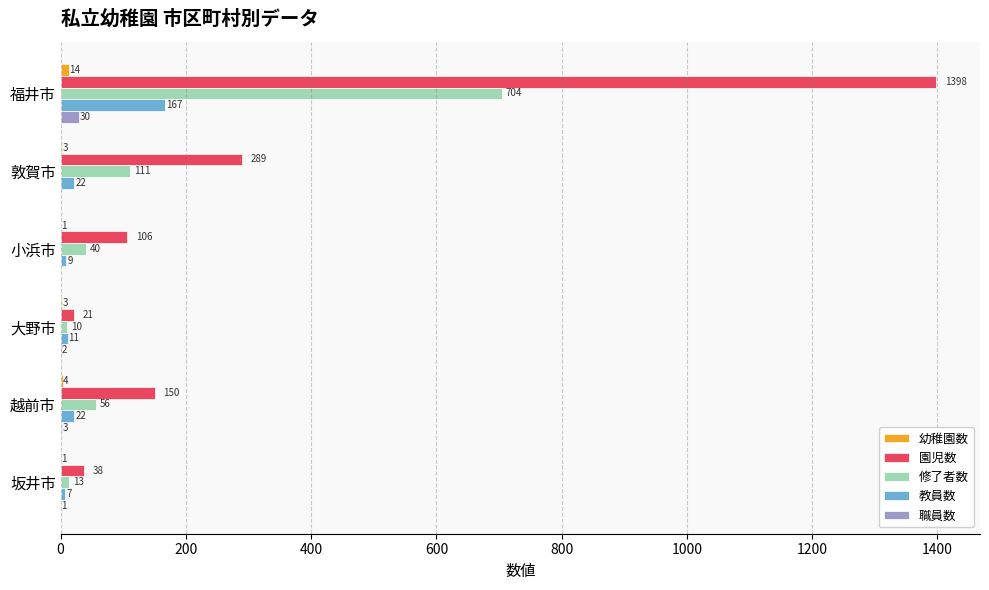

Between 敦賀市 and 越前市, which series saw the biggest shift?

園児数